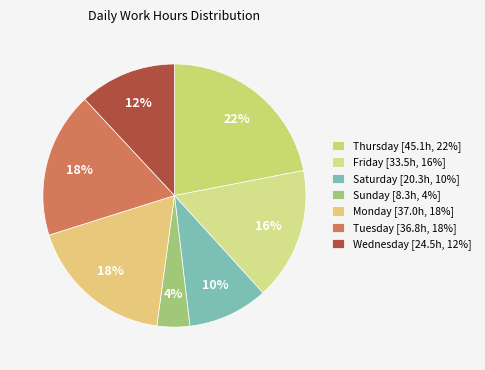

How many slices are in this pie chart?

7